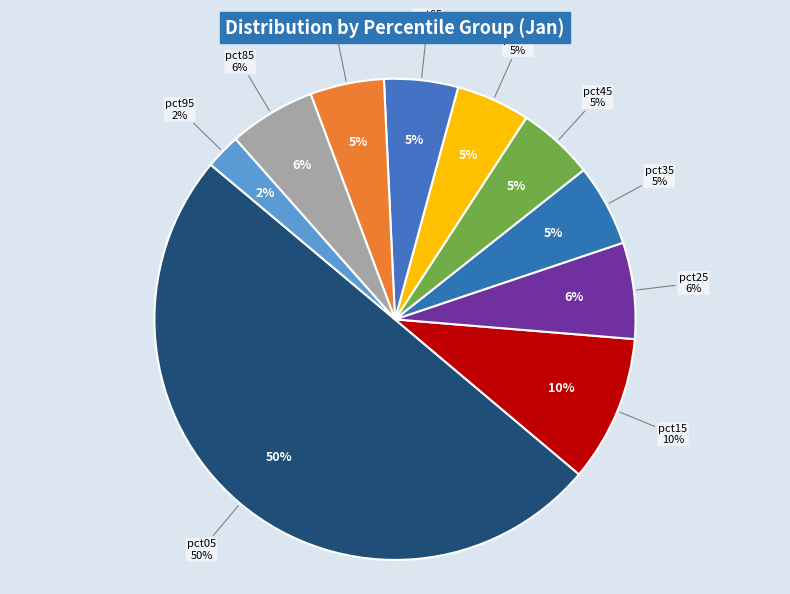

How many segments does this pie chart have?

10